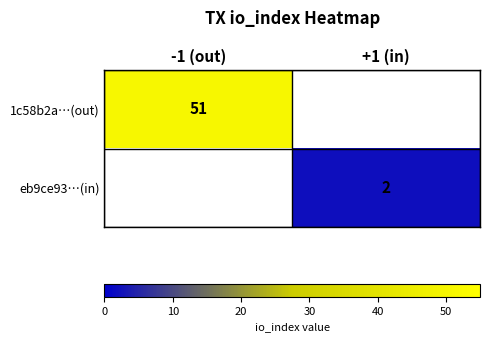

Is it true that eb9ce93…(in) equals 2 at +1 (in)?

True